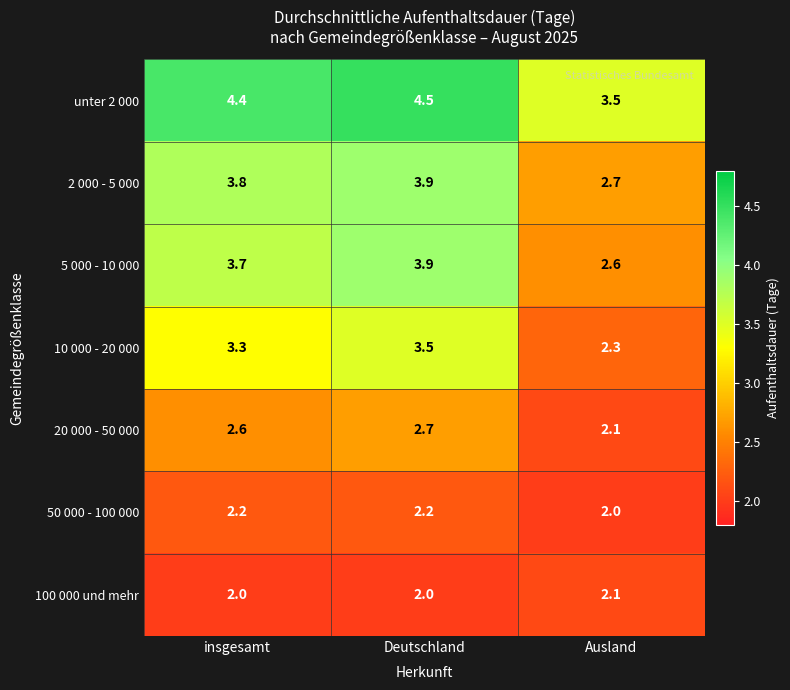

Read the unter 2 000 value at insgesamt.

4.4